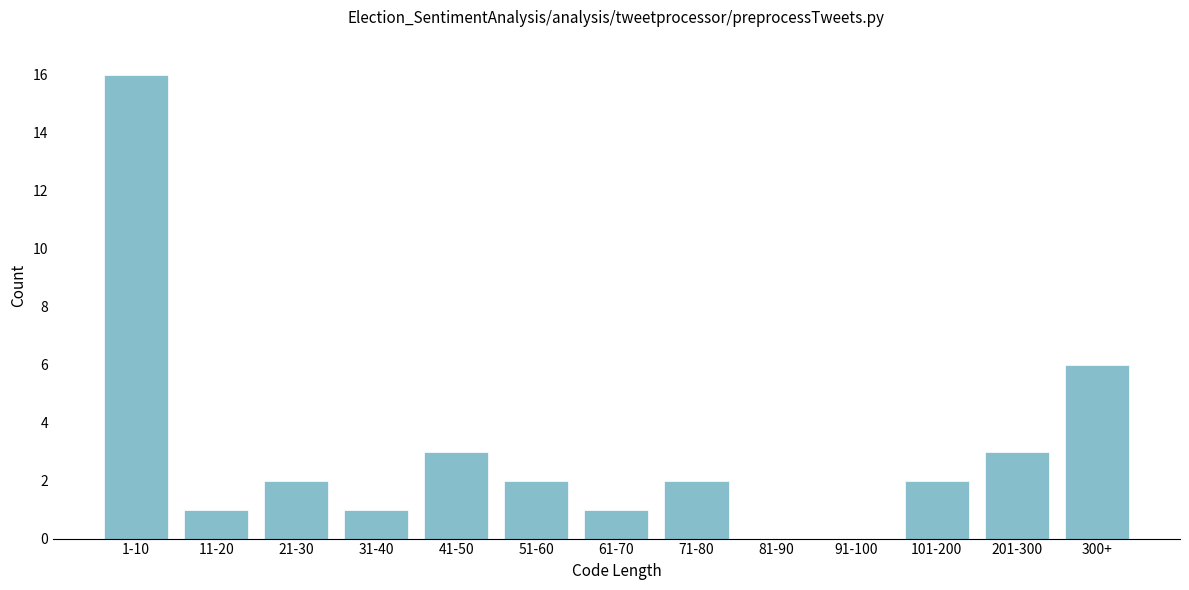

Reading left to right, list all the values displayed in this chart.

1-10=16	11-20=1	21-30=2	31-40=1	41-50=3	51-60=2	61-70=1	71-80=2	81-90=0	91-100=0	101-200=2	201-300=3	300+=6